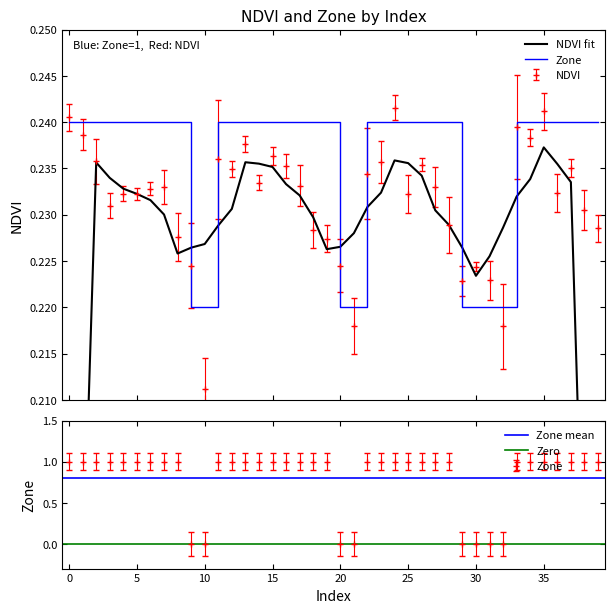

Reading left to right, list all the values displayed in this chart.

NDVI: 0=0.2	1=0.2	2=0.2	3=0.2	4=0.2	5=0.2	6=0.2	7=0.2	8=0.2	9=0.2	10=0.2	11=0.2	12=0.2	13=0.2	14=0.2	15=0.2	16=0.2	17=0.2	18=0.2	19=0.2	20=0.2	21=0.2	22=0.2	23=0.2	24=0.2	25=0.2	26=0.2	27=0.2	28=0.2	29=0.2	30=0.2	31=0.2	32=0.2	33=0.2	34=0.2	35=0.2	36=0.2	37=0.2	38=0.2	39=0.2
Zone: 0=0.2	1=0.2	2=0.2	3=0.2	4=0.2	5=0.2	6=0.2	7=0.2	8=0.2	9=0.2	10=0.2	11=0.2	12=0.2	13=0.2	14=0.2	15=0.2	16=0.2	17=0.2	18=0.2	19=0.2	20=0.2	21=0.2	22=0.2	23=0.2	24=0.2	25=0.2	26=0.2	27=0.2	28=0.2	29=0.2	30=0.2	31=0.2	32=0.2	33=0.2	34=0.2	35=0.2	36=0.2	37=0.2	38=0.2	39=0.2